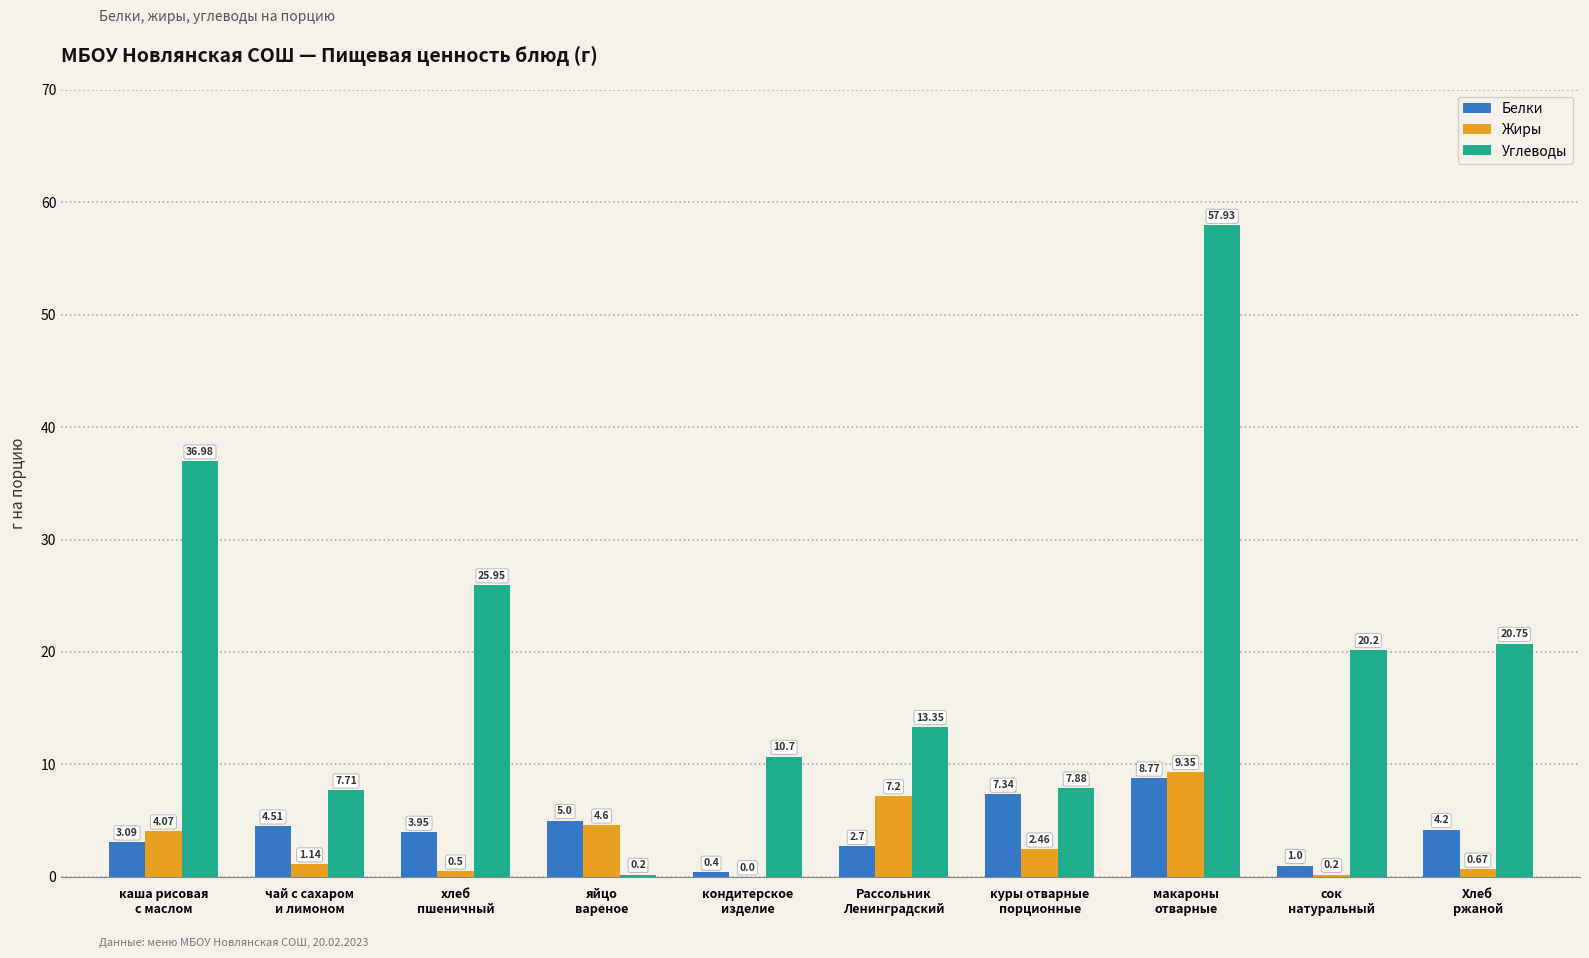

What is the sum of all Углеводы values?

201.7